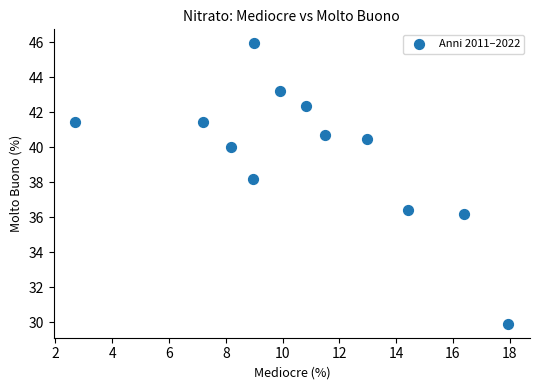

What is the range of Y values (max minus min)?

16.0